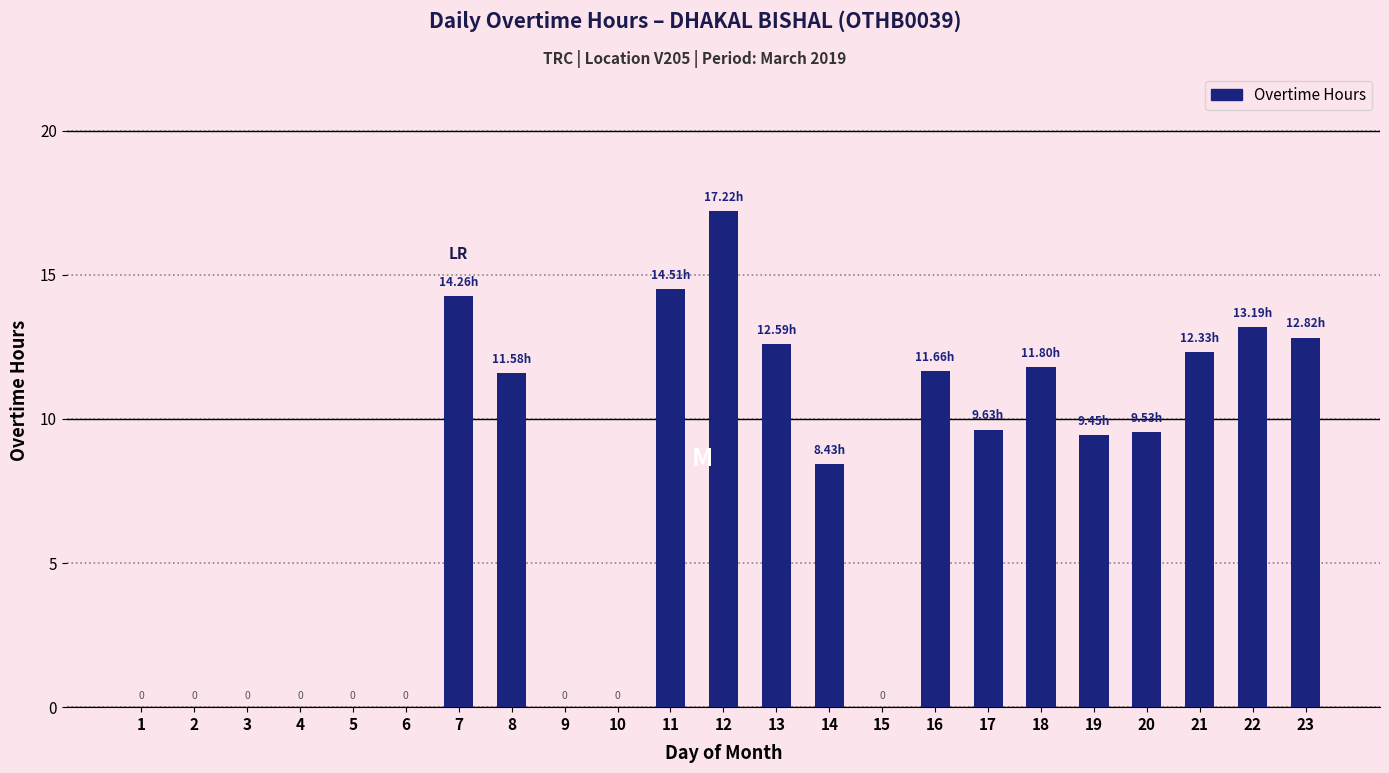

What is the change in value from 4 to 14?

+8.4